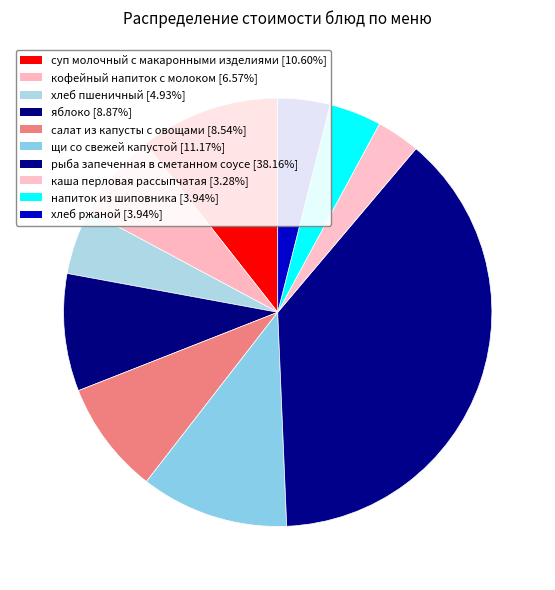

How many segments does this pie chart have?

10